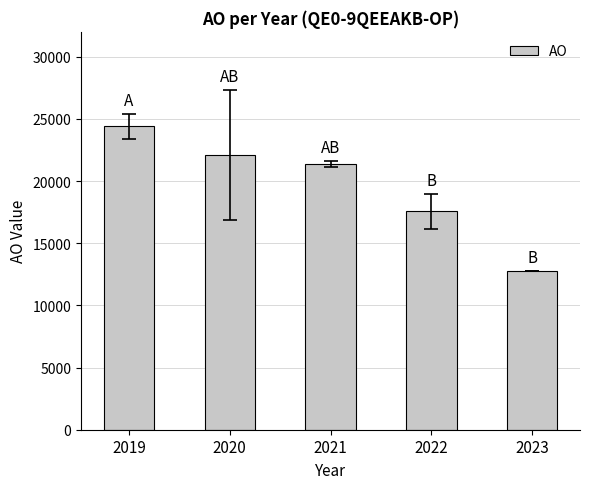

Approximately how many times larger is the value at 2021 compared to 2019?

0.9